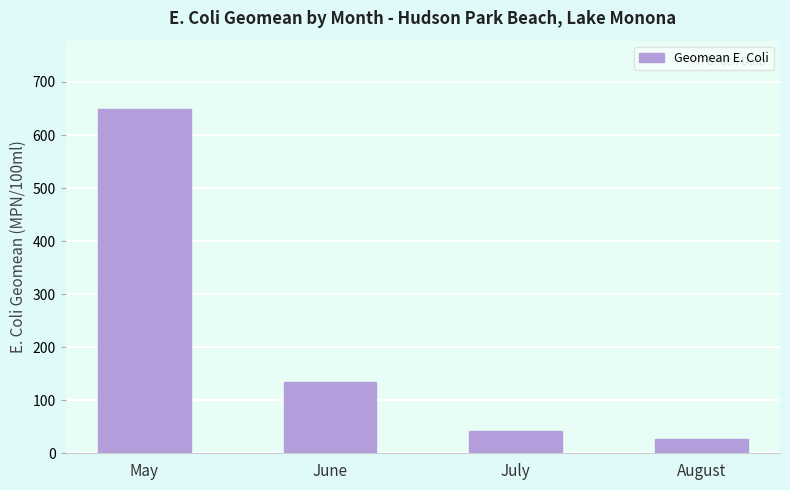

What is the change in value from June to August?

-107.6